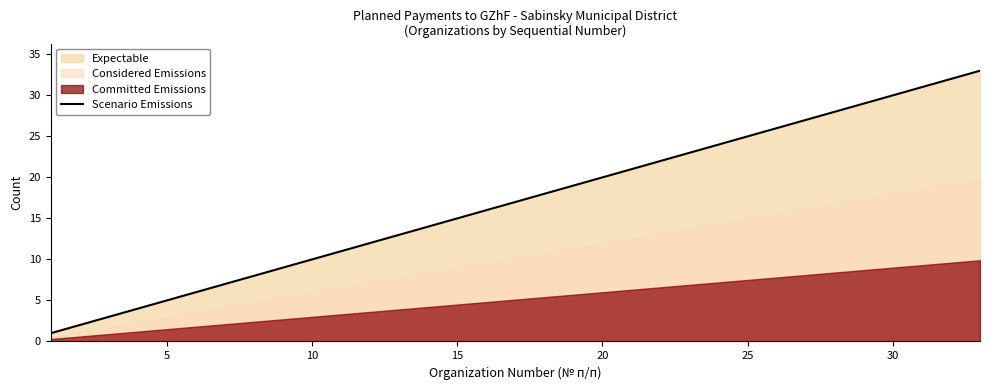

True or false: Scenario Emissions has a value of 6 at 15.

False